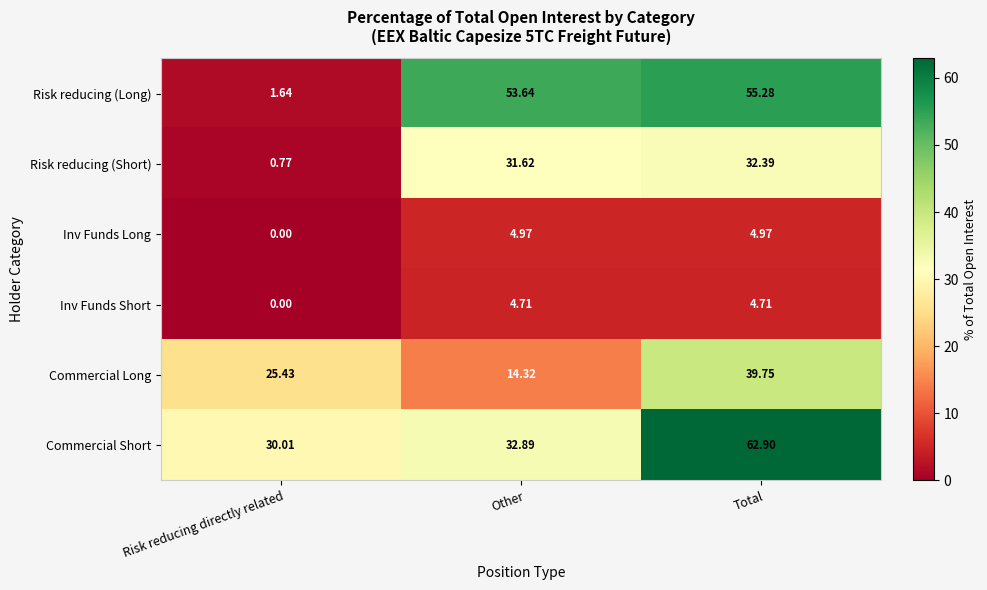

Count the number of categories in the chart.

3